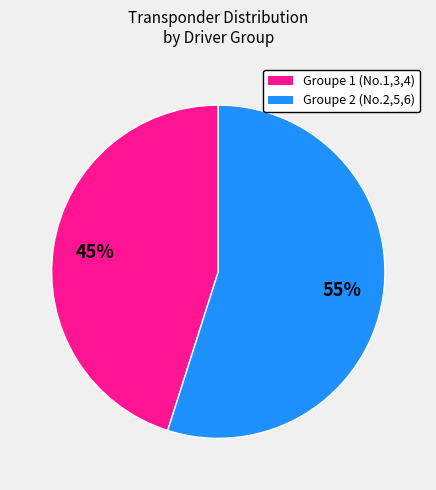

To the nearest percent, what is the combined percentage of Groupe 1 (No.1,3,4) and Groupe 2 (No.2,5,6)?

100%